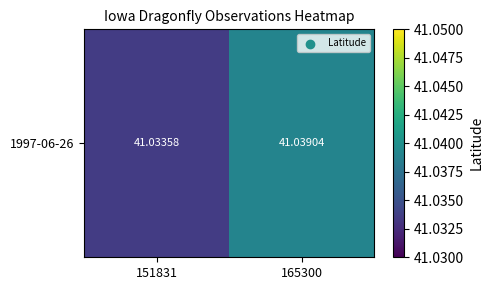

What is the greatest value displayed?

41.0